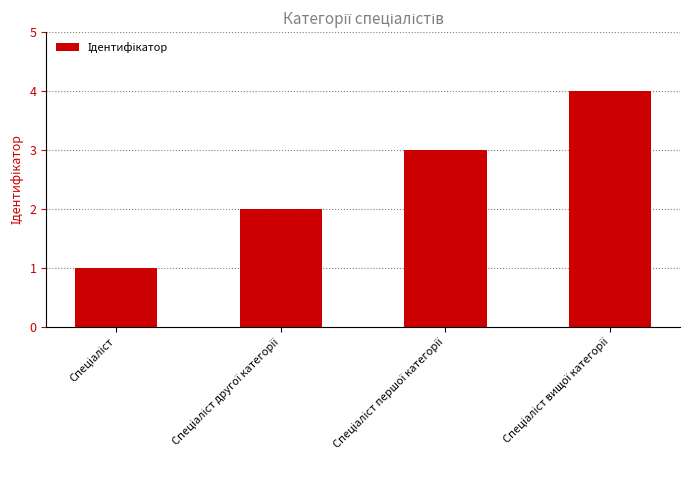

What is the difference between the maximum and minimum values?

3